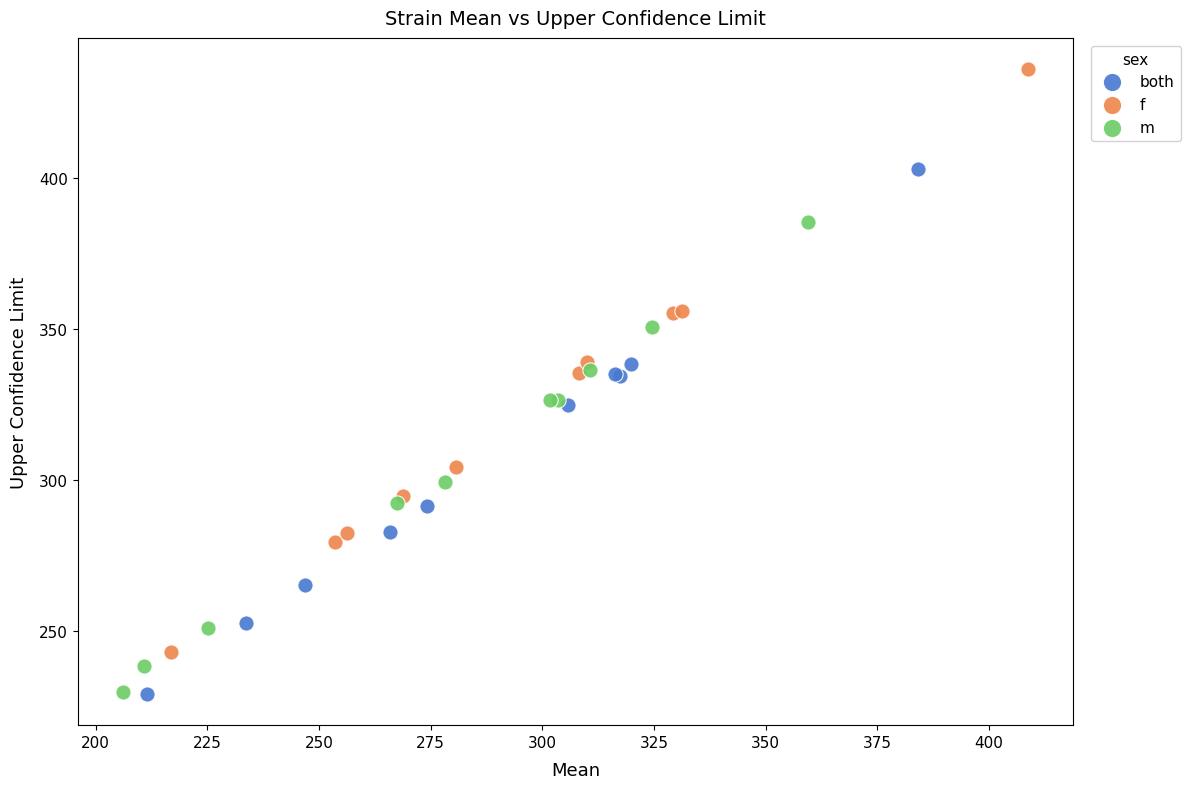

Which series has the largest Y range (max minus min)?

f